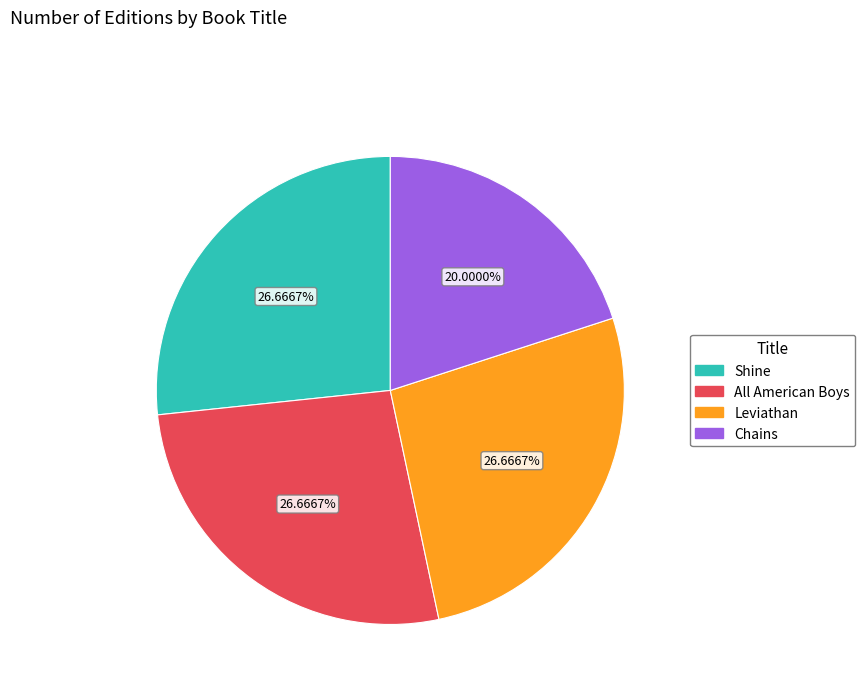

Is All American Boys the majority of the pie?

No